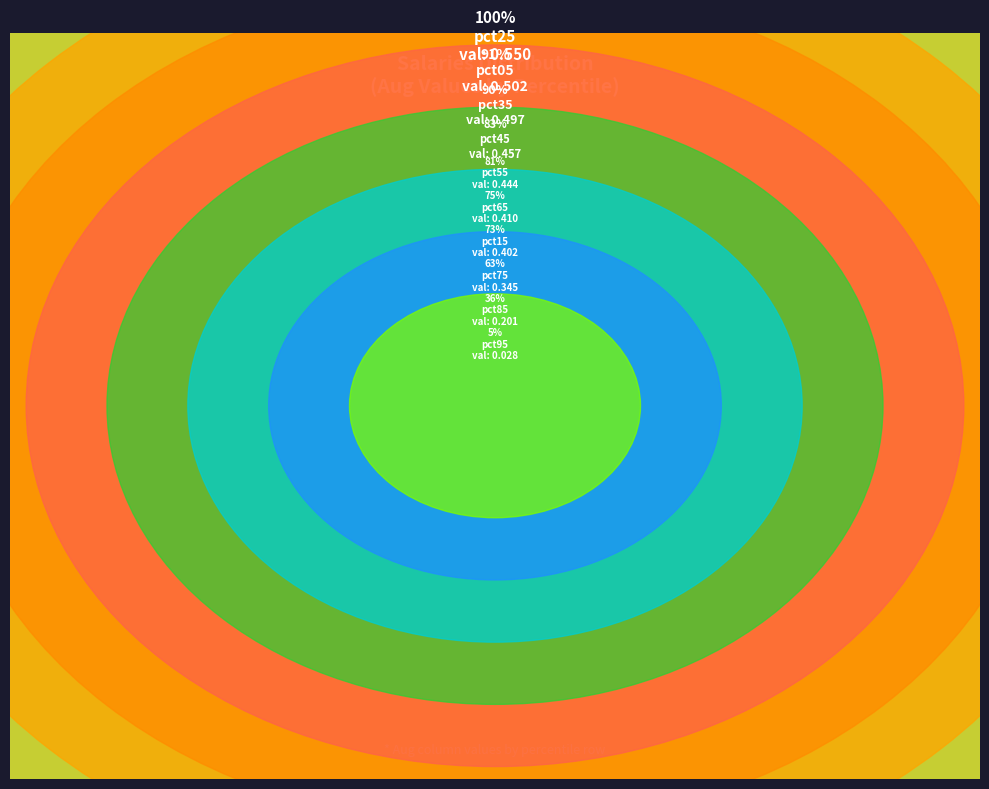

How many segments does this pie chart have?

10